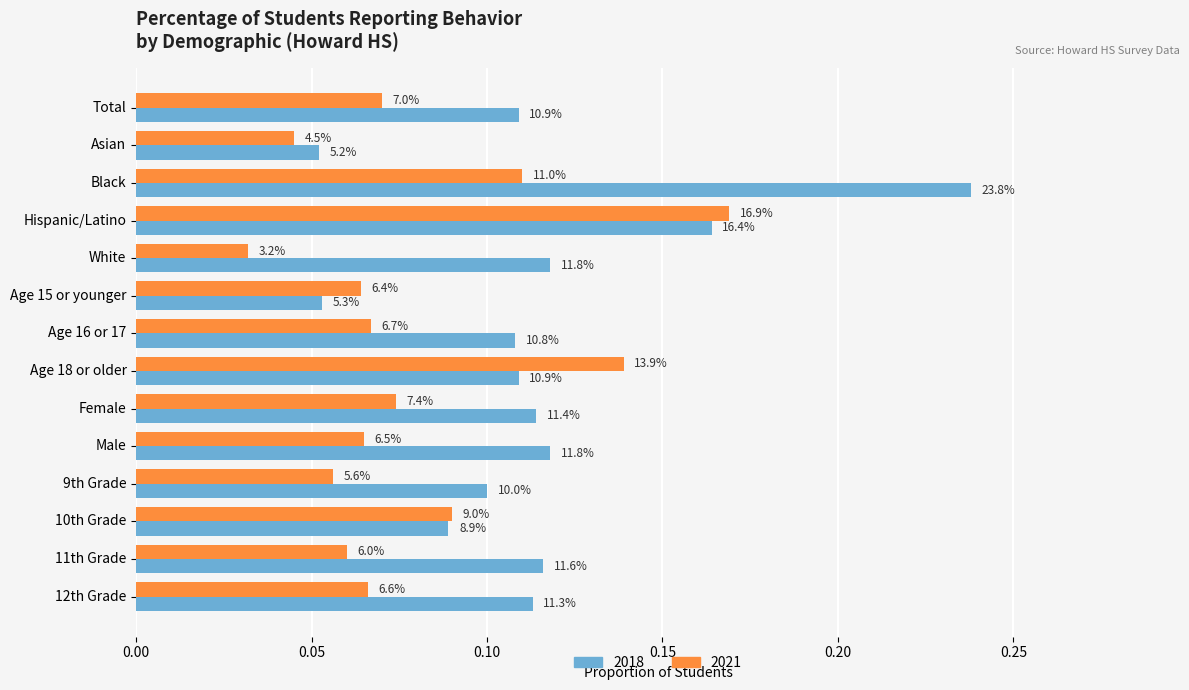

What is the greatest value displayed?

0.2